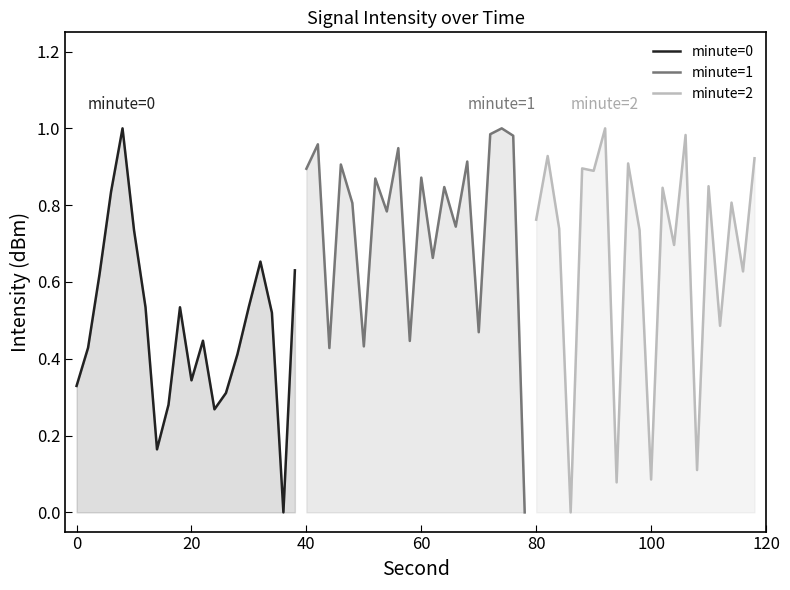

How many minute=0 values are between 0 and 1?

20